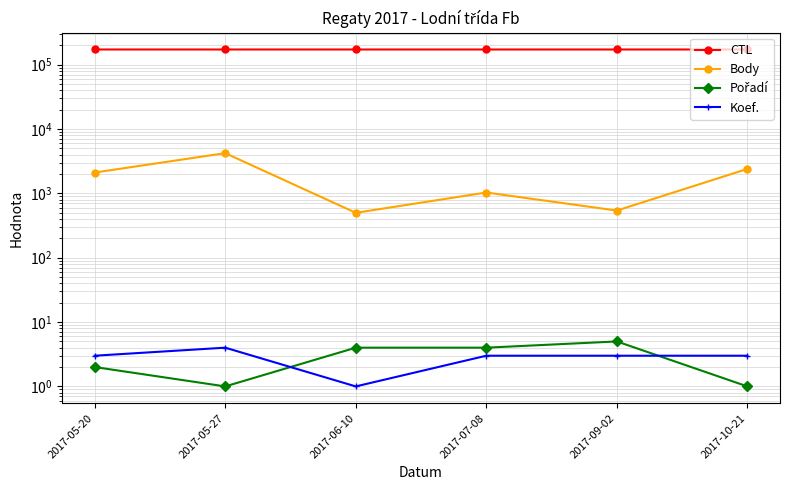

Is it true that Koef. equals 5 at 2017-10-21?

False